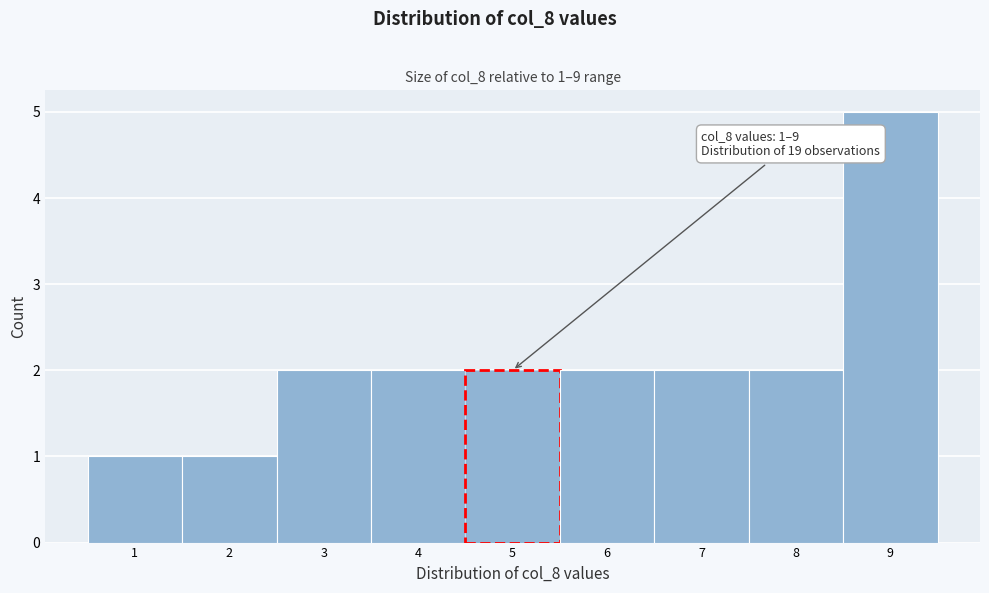

Over which range of the x-axis is the bar tallest?

8.5 to 9.5